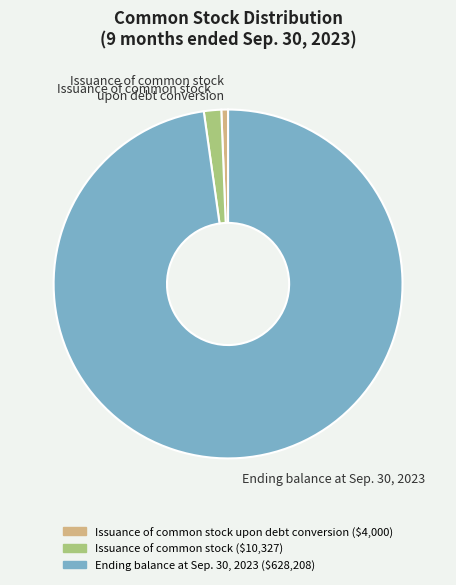

What is the smallest slice in the pie chart?

Issuance of common stock upon debt conversion